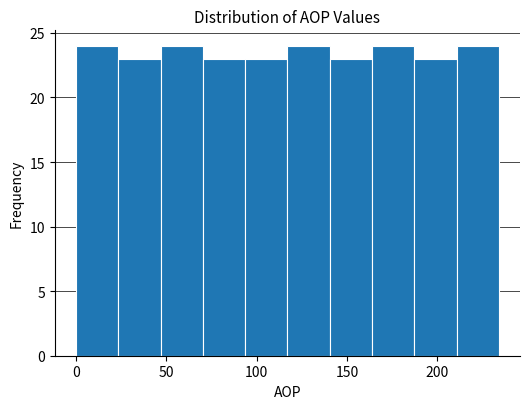

Reading left to right, transcribe this chart: for each bar, give the range it covers on the x-axis and its height. Neither the bar edges nor the heights are printed on the chart, so give them approximately, as read against the axes.

0 to 25: 24
25 to 45: 23
45 to 70: 24
70 to 95: 23
95 to 115: 23
115 to 140: 24
140 to 165: 23
165 to 185: 24
185 to 210: 23
210 to 235: 24